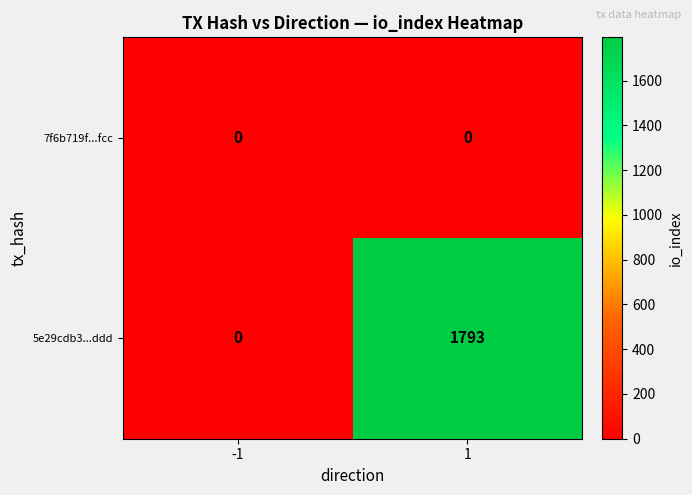

What is the approximate value of 5e29cdb3...ddd at 1, to the nearest 100?

1800